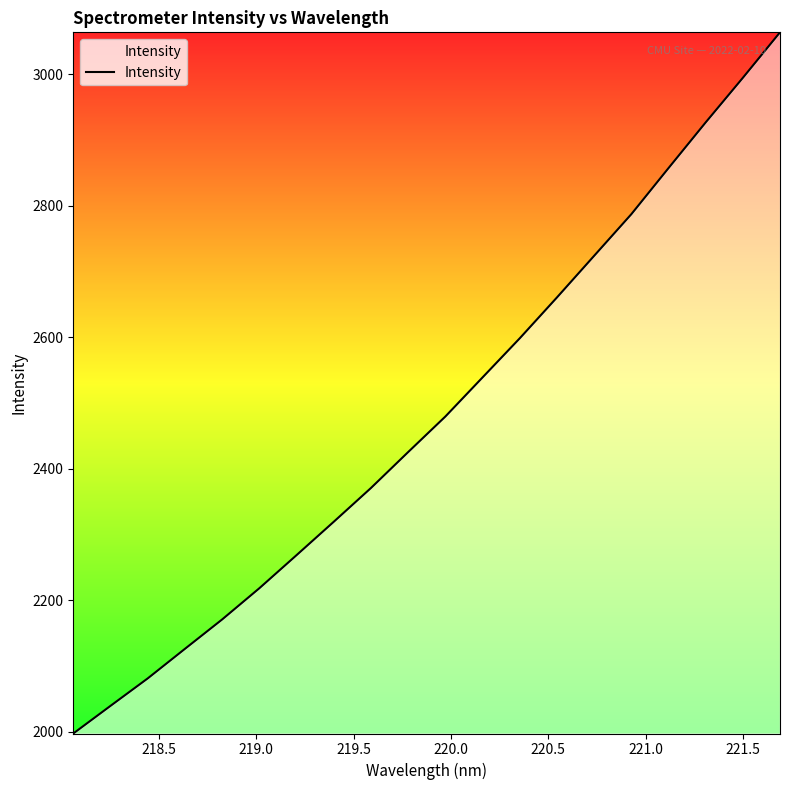

What is the difference between the maximum and minimum values?

1066.6